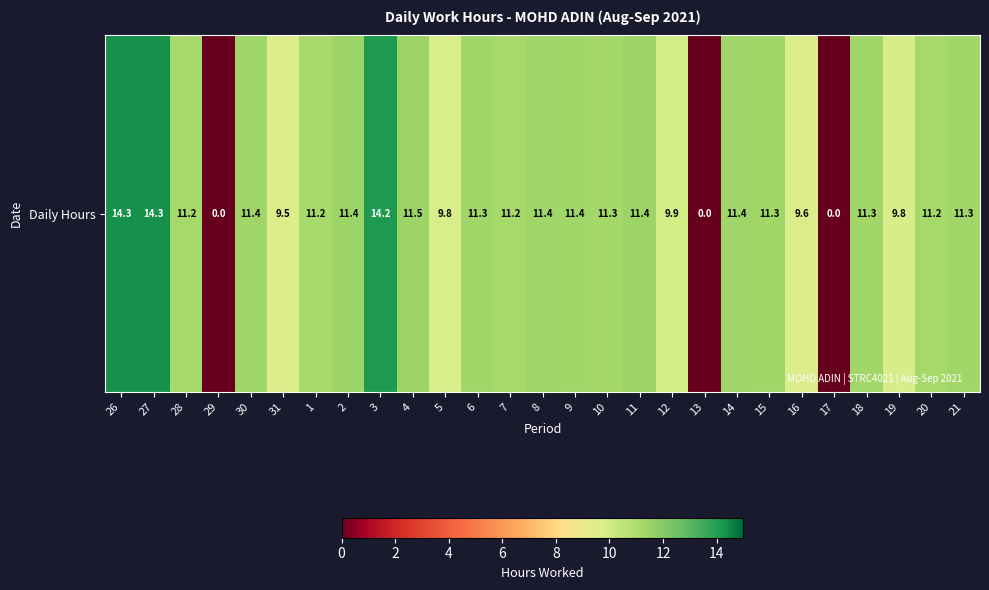

Which has a higher value, 12 or 21?

21